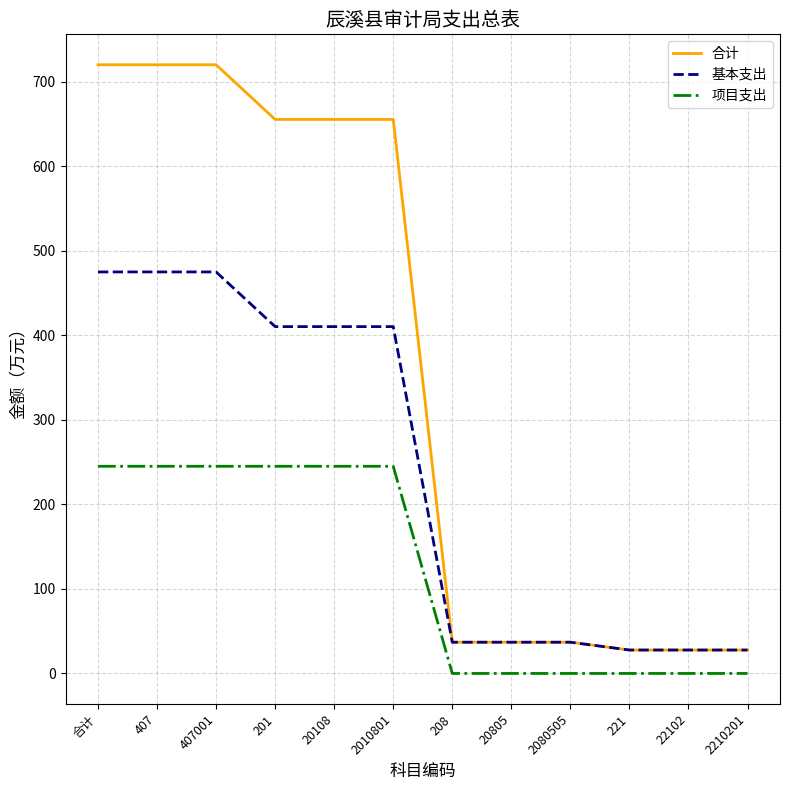

What is the difference between the maximum and minimum values in the 项目支出 series?

245.0